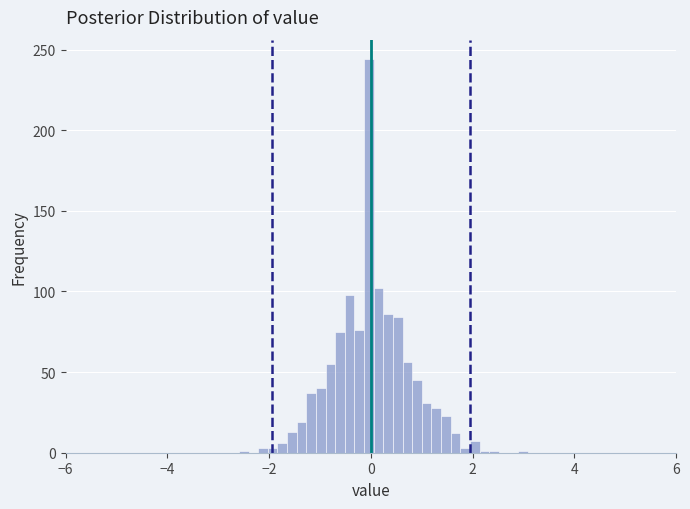

Around what value on the x-axis is the tallest bar? Give the approximate position of its centre, as read against the axis.

0.0